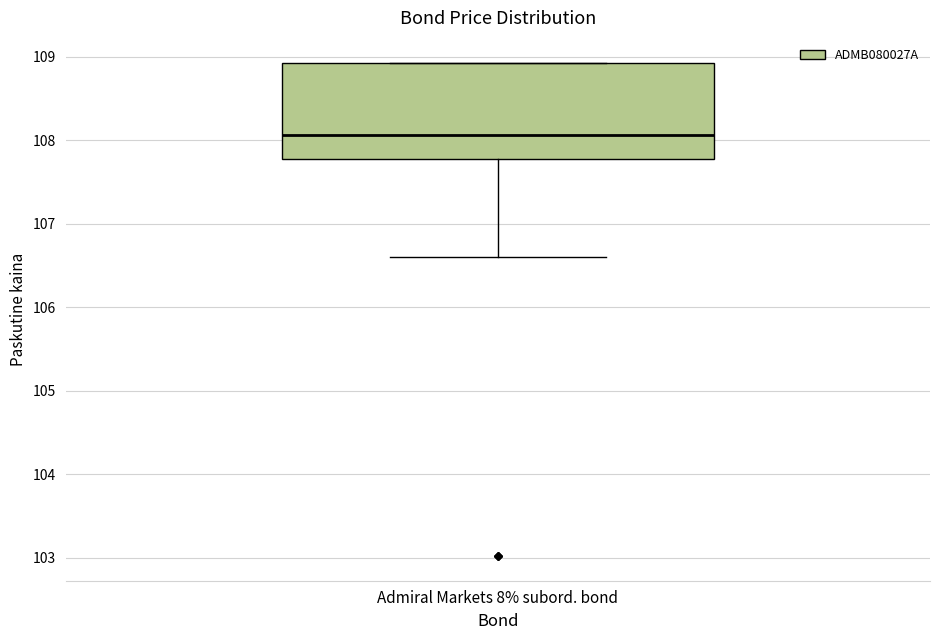

Read this box plot against the y-axis: the position of the median line, the range covered by the box, and the ends of both whiskers. The values are not printed on the chart, so give them approximately, as read against the axis.

median 108.1, box 107.8 to 108.9, whiskers 106.6 to 108.9